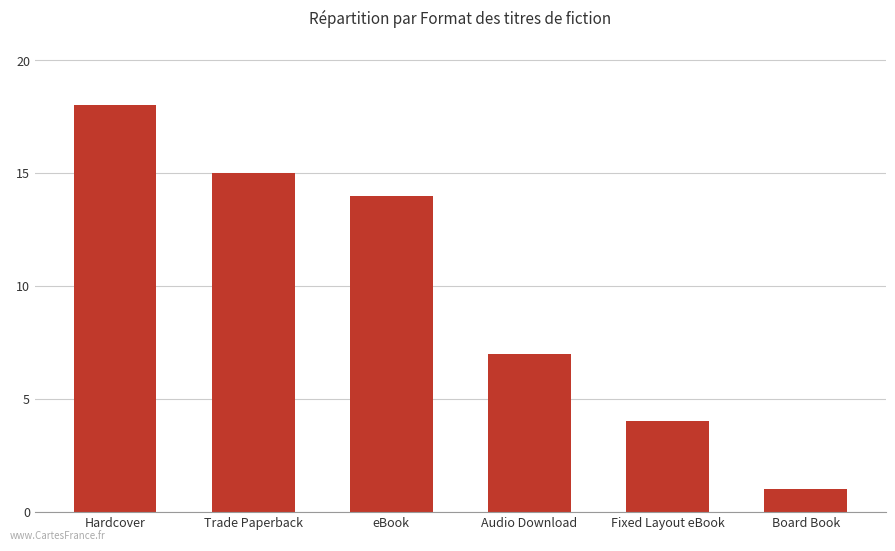

What is the value of the 5th bar from the left?

4